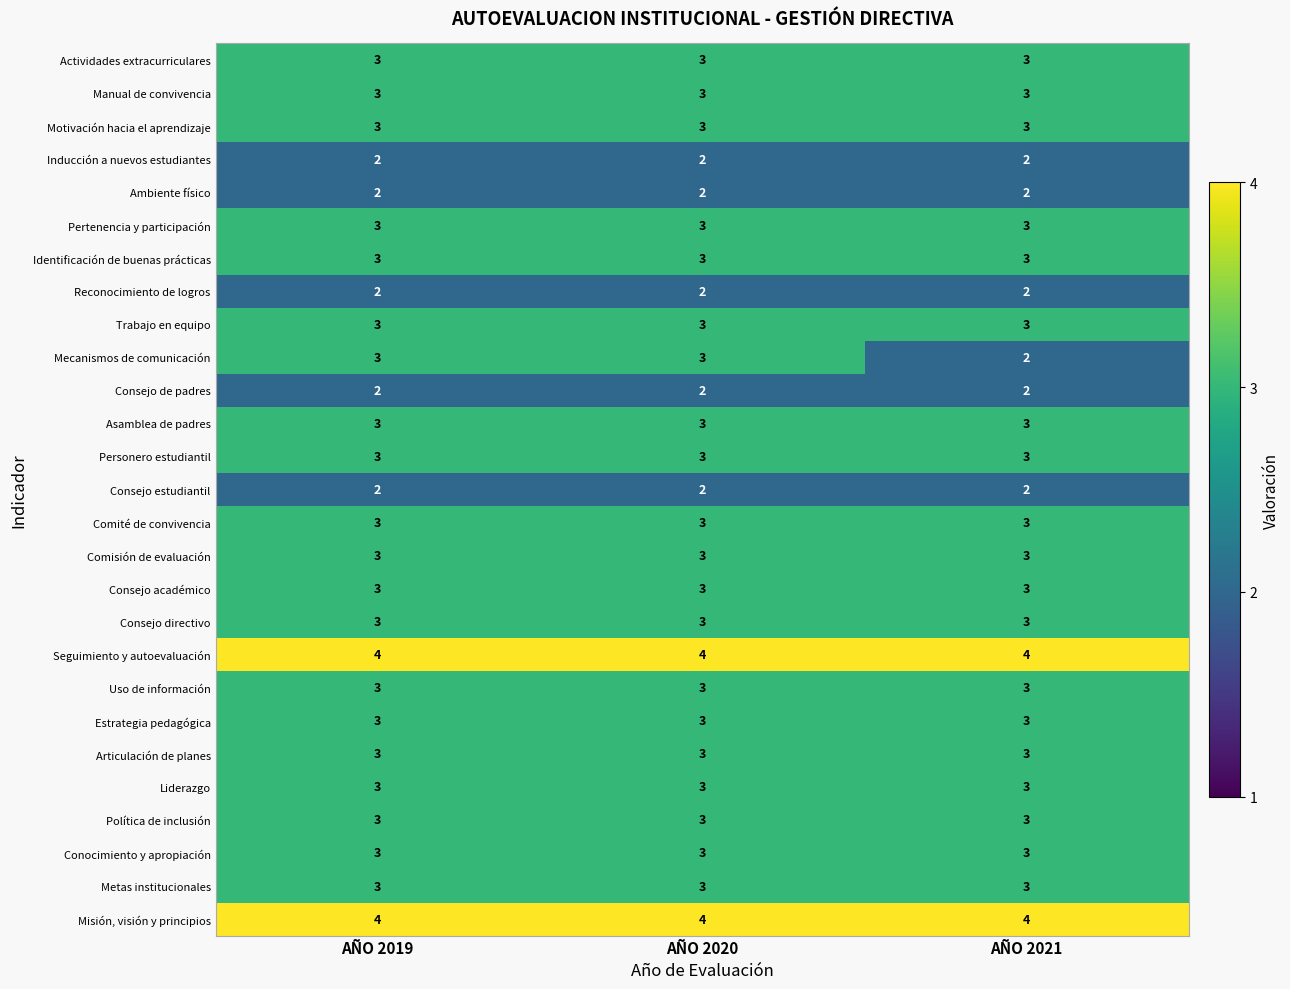

What is the highest value of the Mecanismos de comunicación series?

3